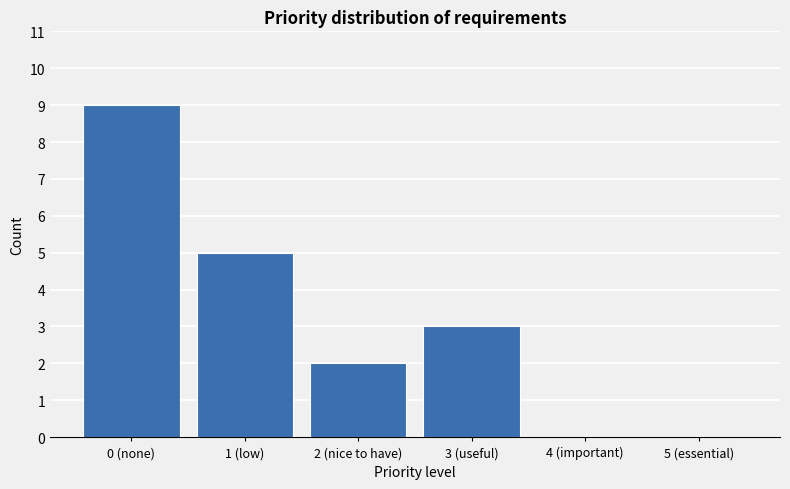

Reading left to right, transcribe all the data shown in this chart.

0 (none)=9	1 (low)=5	2 (nice to have)=2	3 (useful)=3	4 (important)=0	5 (essential)=0